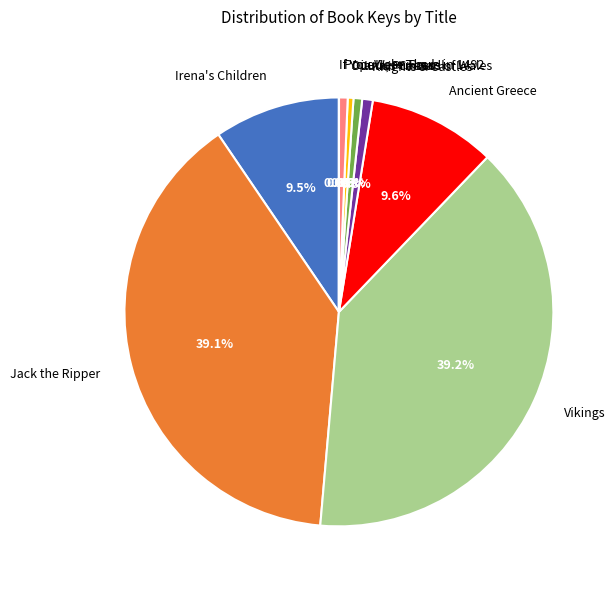

What is the ratio of the value at Diana, Princess of Wales to the value at Julius Caesar?

0.7